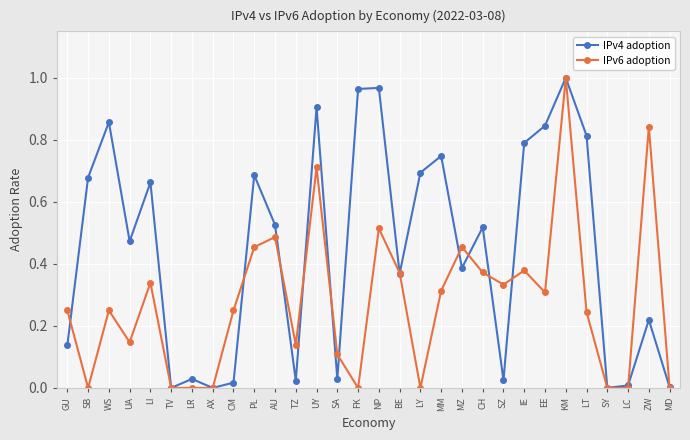

How many lines are shown in the chart?

2